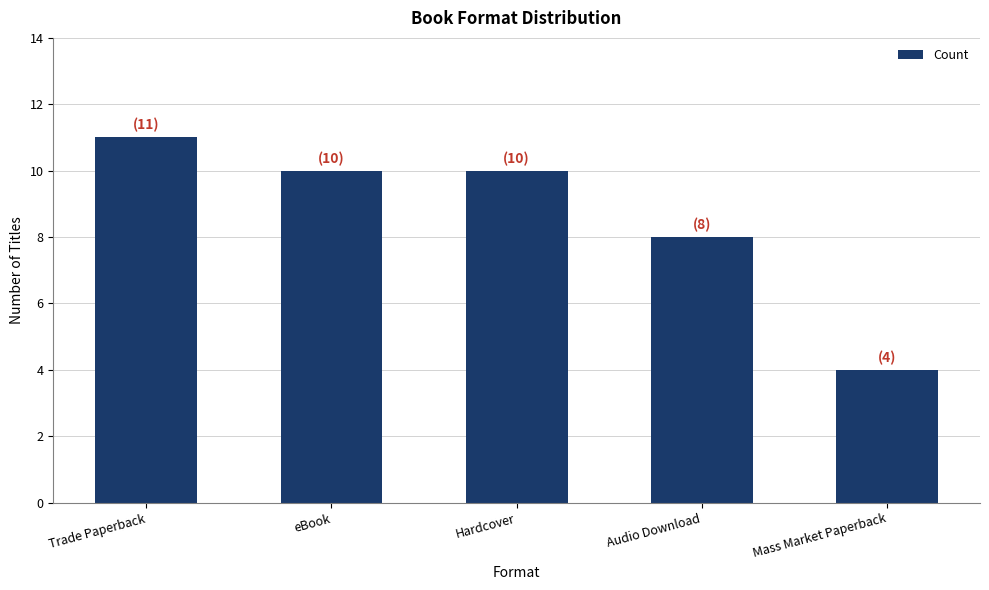

What is the value of the 1st bar from the left?

11